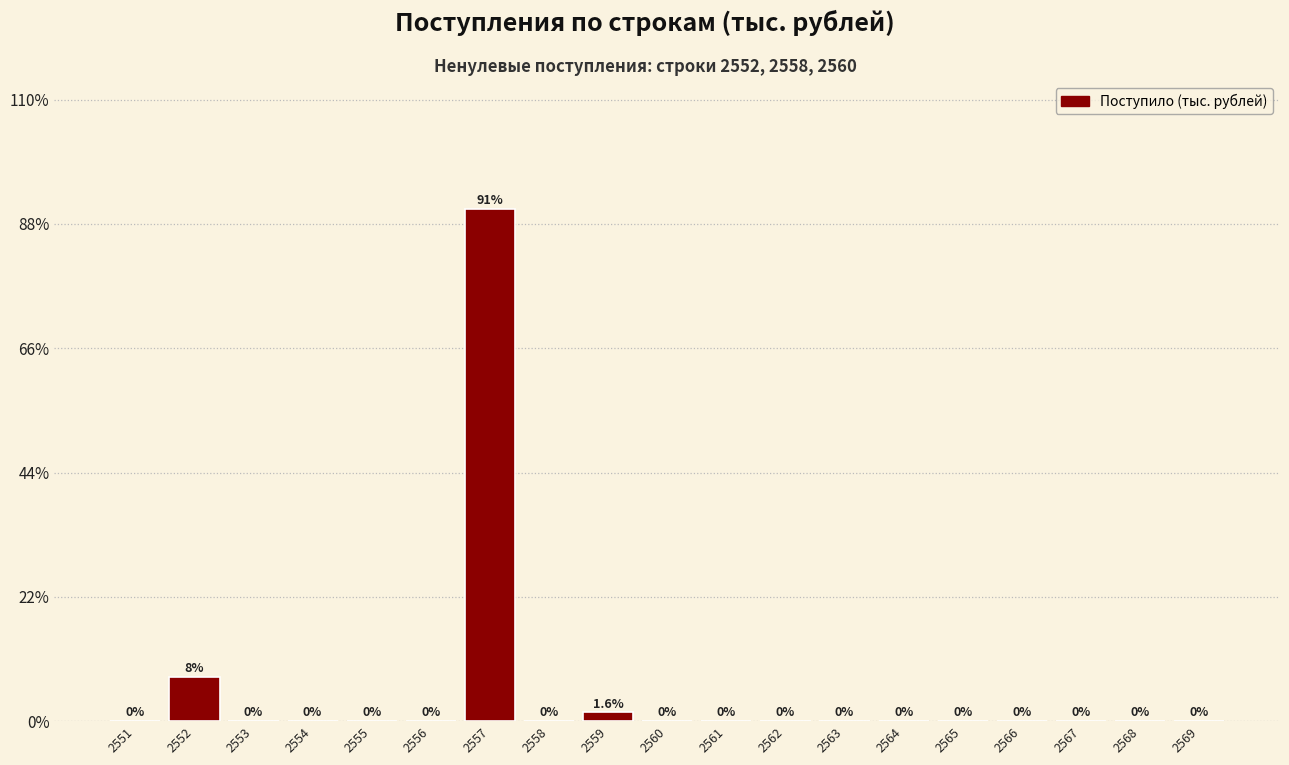

Reading left to right, transcribe all the data shown in this chart.

2551=0.0	2552=7.8	2553=0.0	2554=0.0	2555=0.0	2556=0.0	2557=90.6	2558=0.0	2559=1.6	2560=0.0	2561=0.0	2562=0.0	2563=0.0	2564=0.0	2565=0.0	2566=0.0	2567=0.0	2568=0.0	2569=0.0